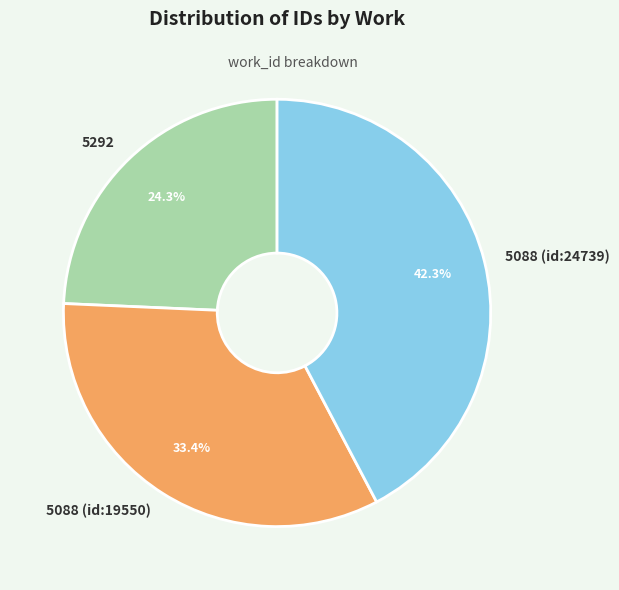

Count the number of slices in the pie.

3